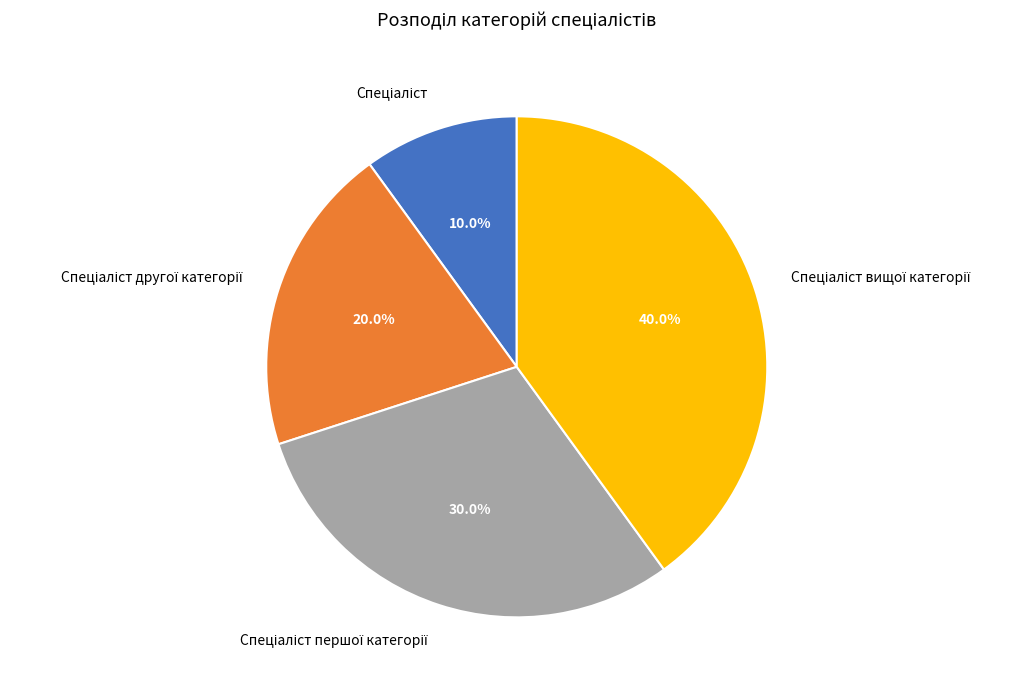

Does any single category account for the majority?

No